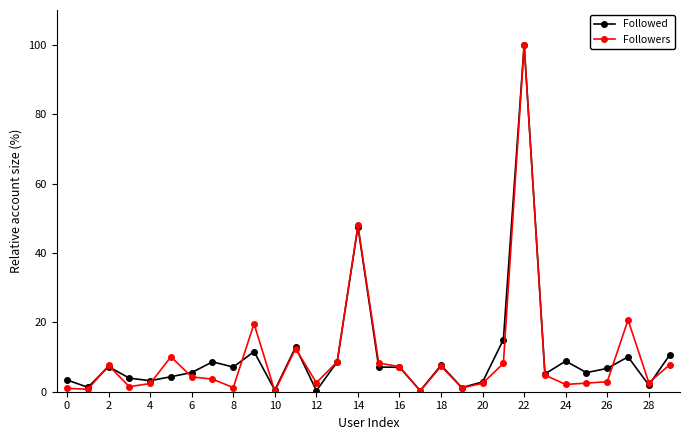

What is the value of the Followers point at the 7th from the left?

4.3